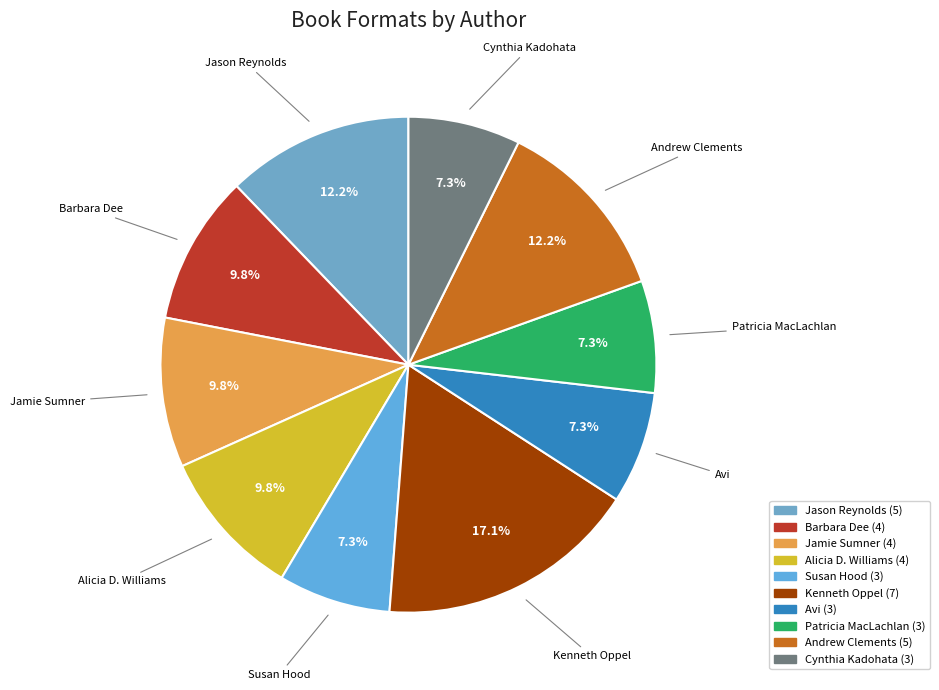

To the nearest percent, what is the average slice percentage?

10%